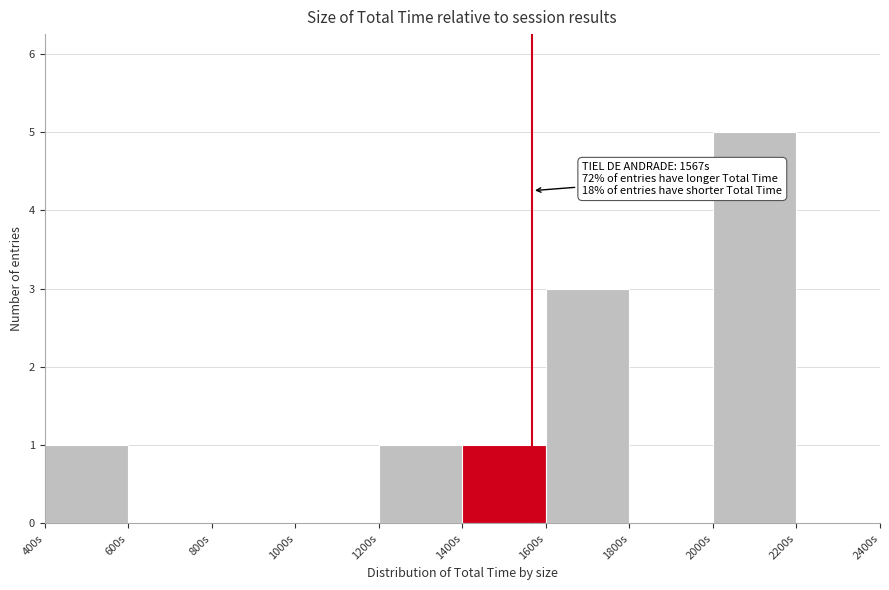

Which range on the x-axis has the tallest bar?

2000 to 2200